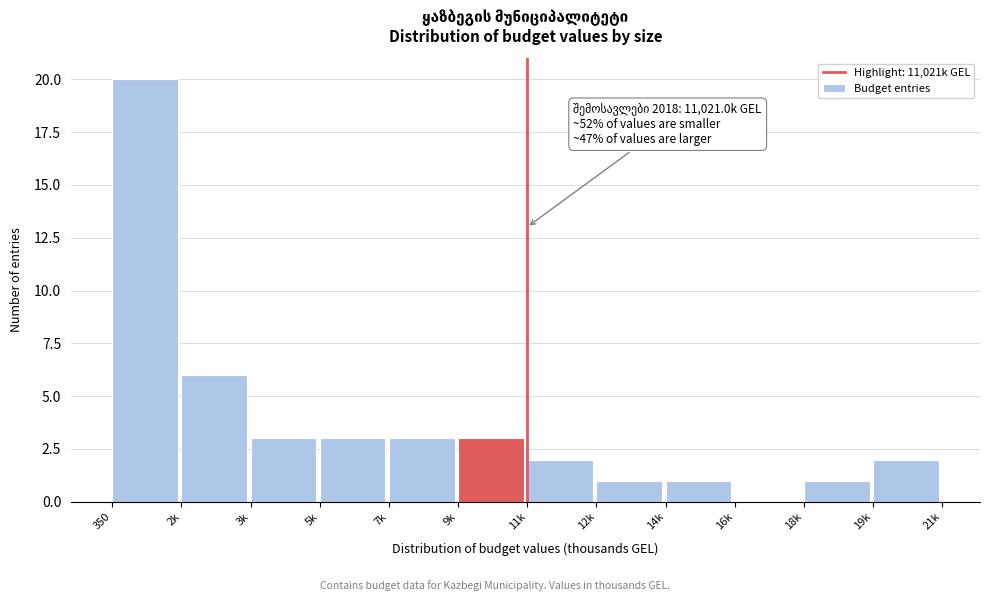

Reading left to right, extract all data points from this chart.

350=20	2k=6	3k=3	5k=3	7k=3	9k=3	11k=2	12k=1	14k=1	16k=0	18k=1	19k=2